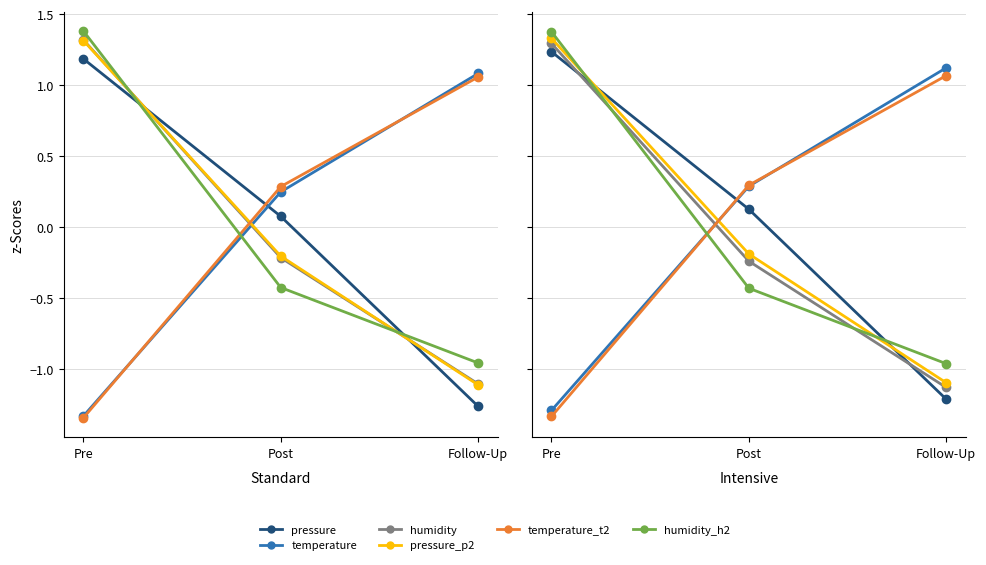

Which label corresponds to the largest value in the chart?

Pre